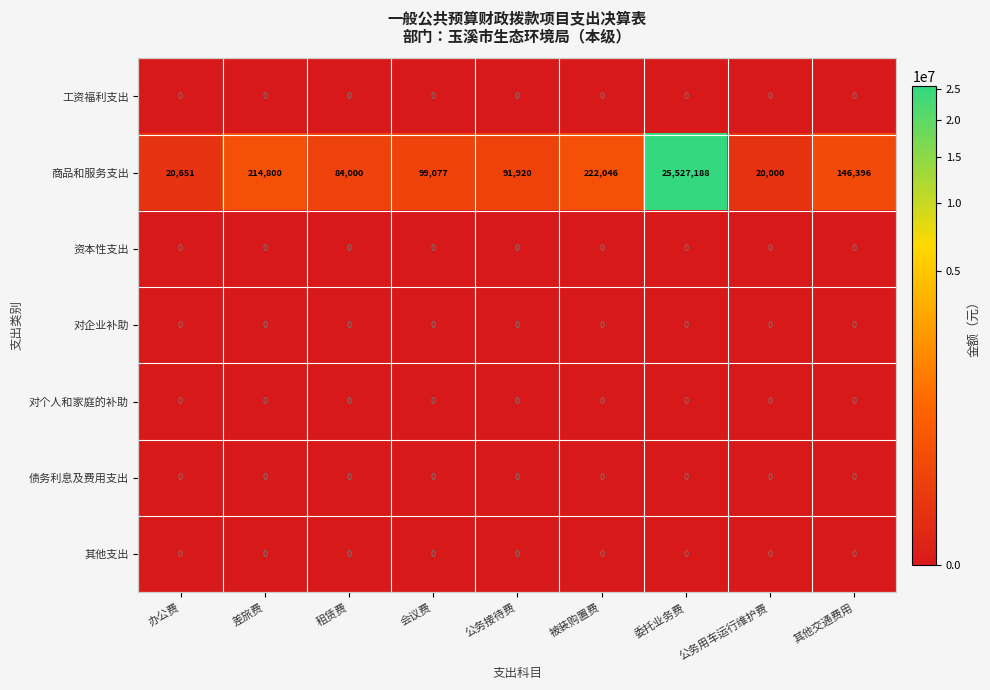

Which label corresponds to the largest value in the chart?

委托业务费